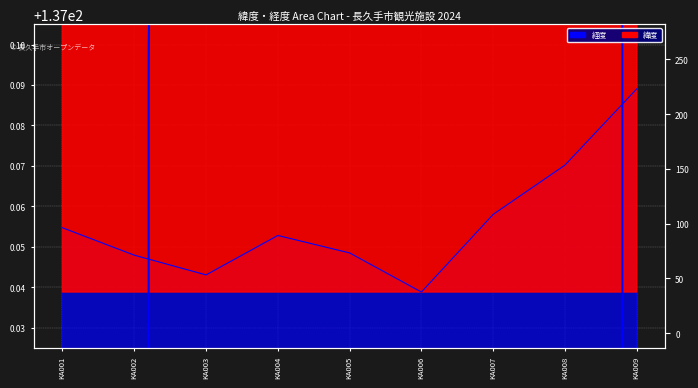

True or false: 経度 and 緯度 intersect in this chart.

False